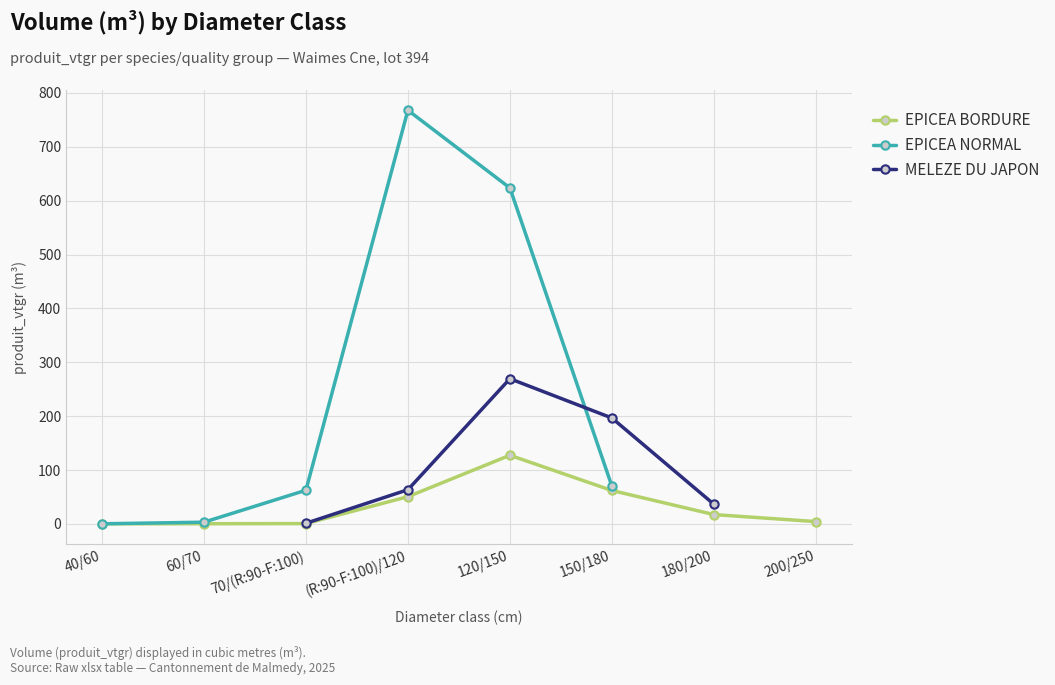

What is the value of the MELEZE DU JAPON point at the 4th from the left?

63.5